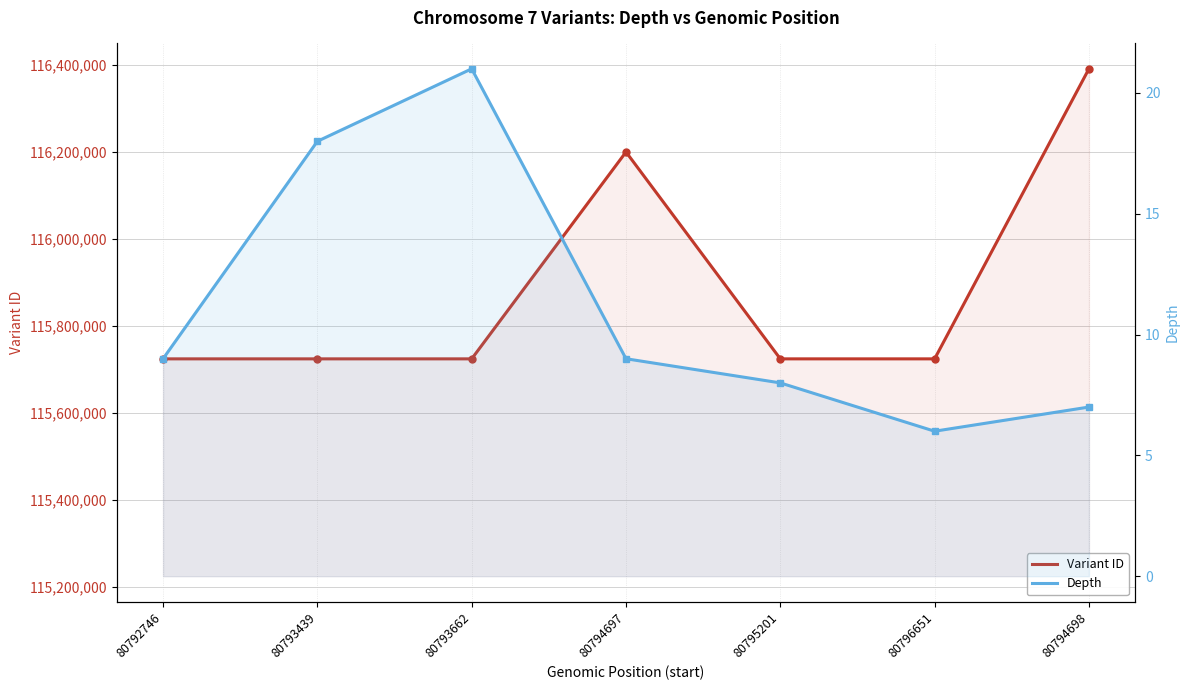

How many values in the Depth series exceed 9?

2